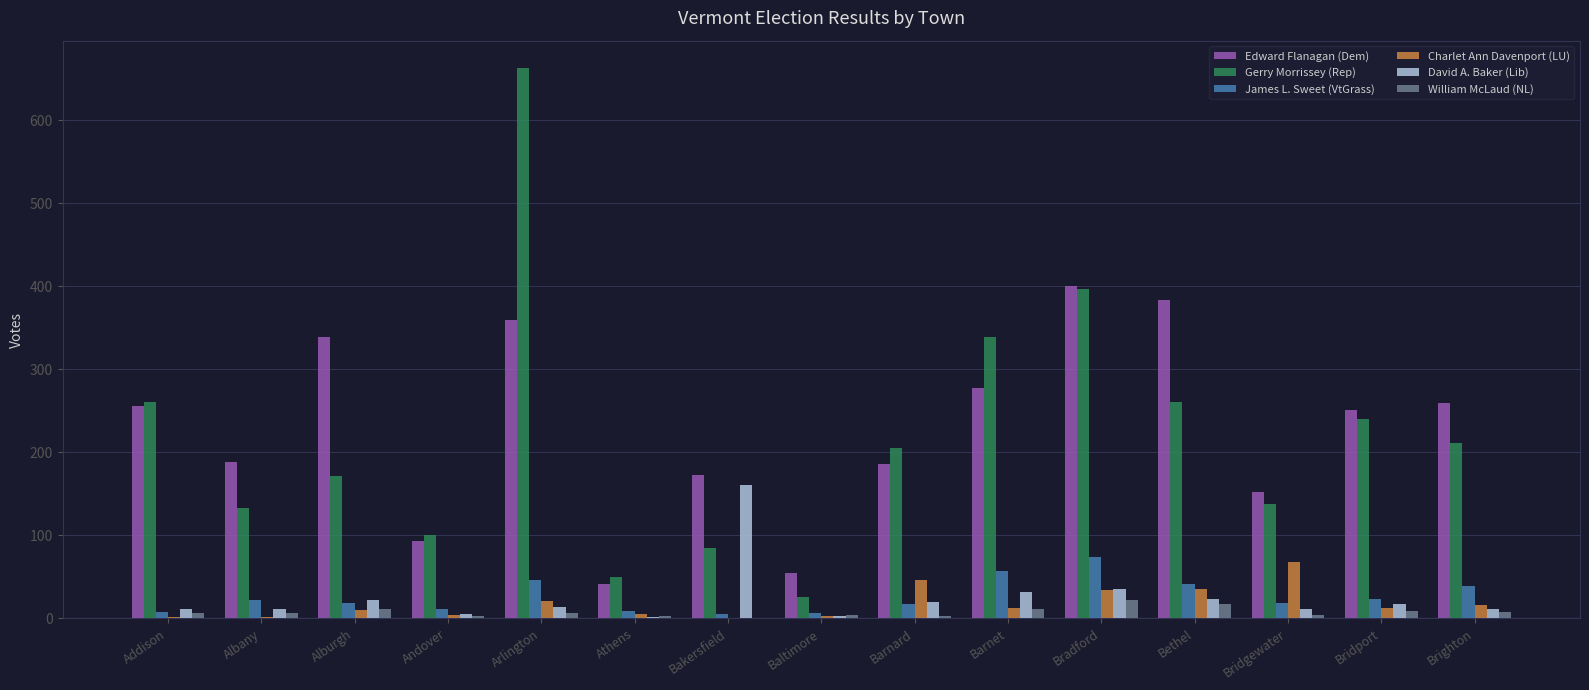

Is it true that James L. Sweet (VtGrass) equals 39 at Brighton?

True